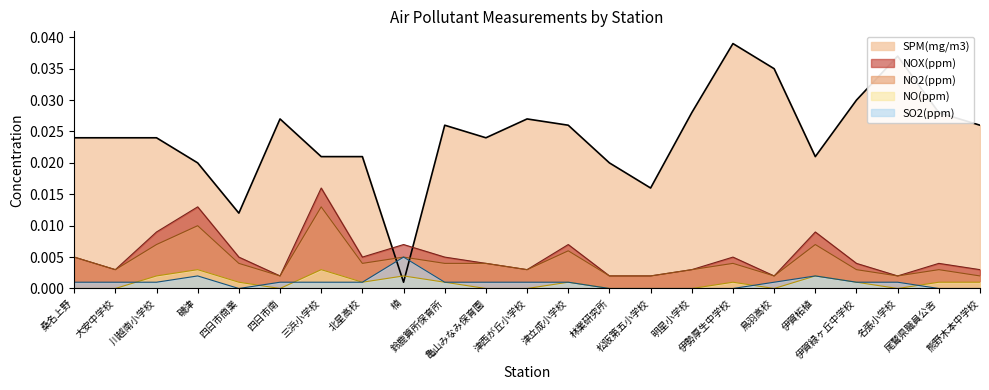

Does the chart display data point markers on the line(s)?

No